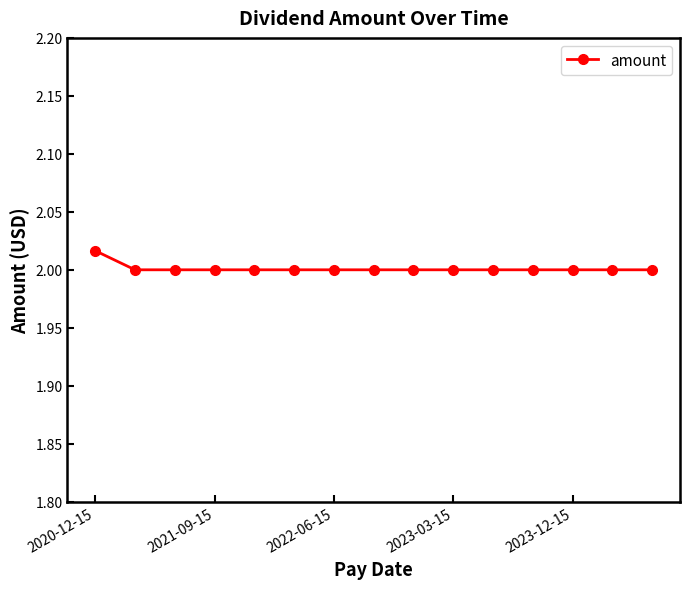

Is this an area chart (filled region under the line)?

No